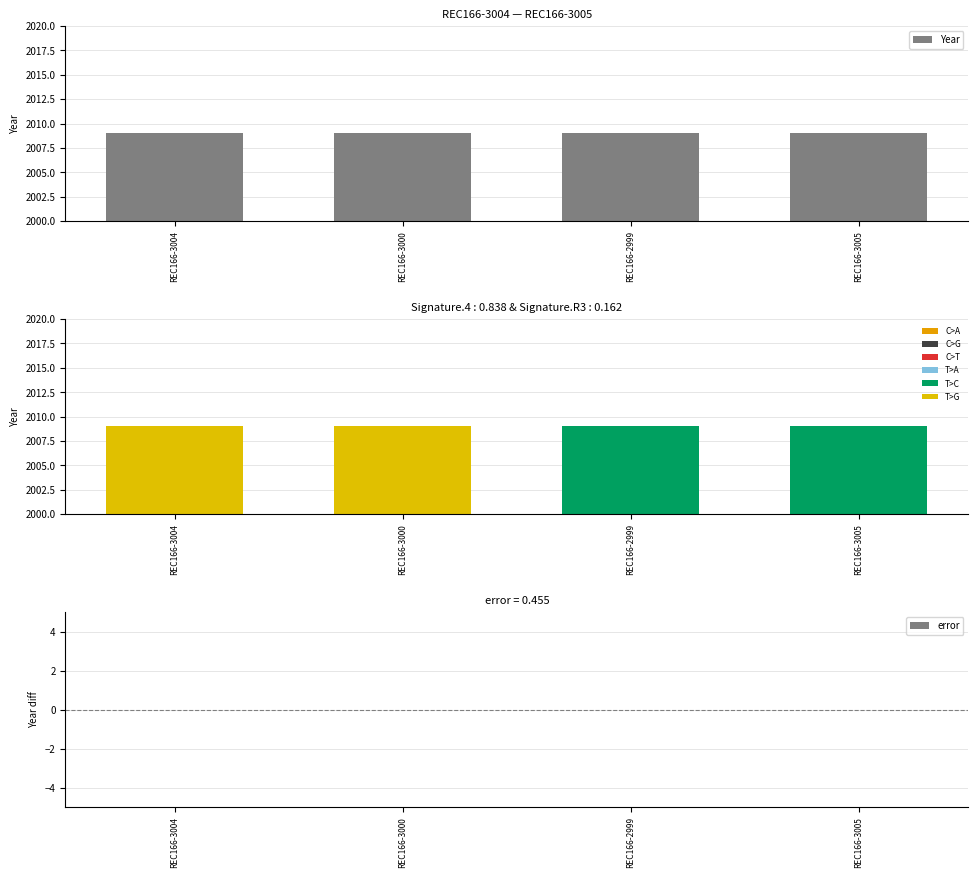

True or false: error has a value of 0 at REC166-2999.

True